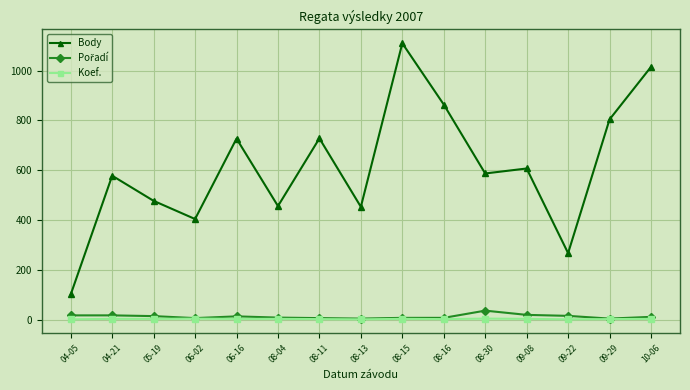

What is the average value of the Koef. series?

3